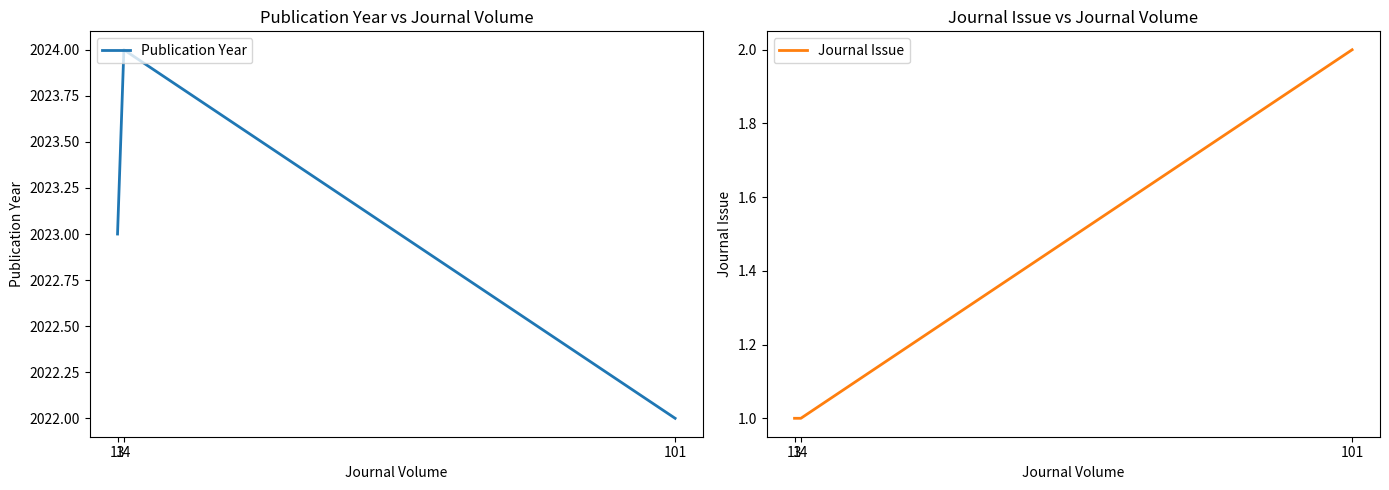

True or false: Journal Issue has a value of 1 at 13.

True